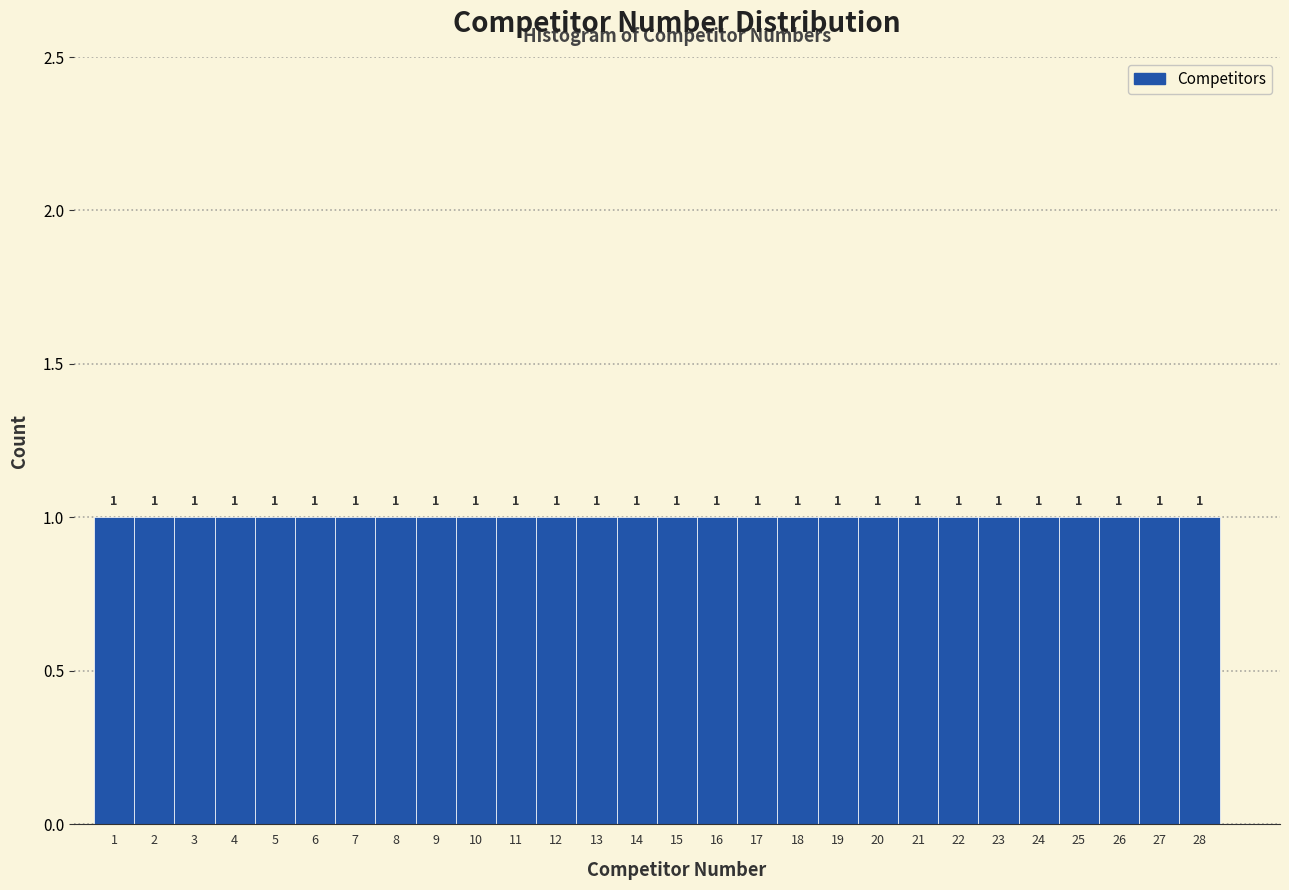

Reading left to right, list every bar in this chart as the range it spans on the x-axis followed by its height.

0.5 to 1.5: 1
1.5 to 2.5: 1
2.5 to 3.5: 1
3.5 to 4.5: 1
4.5 to 5.5: 1
5.5 to 6.5: 1
6.5 to 7.5: 1
7.5 to 8.5: 1
8.5 to 9.5: 1
9.5 to 10.5: 1
10.5 to 11.5: 1
11.5 to 12.5: 1
12.5 to 13.5: 1
13.5 to 14.5: 1
14.5 to 15.5: 1
15.5 to 16.5: 1
16.5 to 17.5: 1
17.5 to 18.5: 1
18.5 to 19.5: 1
19.5 to 20.5: 1
20.5 to 21.5: 1
21.5 to 22.5: 1
22.5 to 23.5: 1
23.5 to 24.5: 1
24.5 to 25.5: 1
25.5 to 26.5: 1
26.5 to 27.5: 1
27.5 to 28.5: 1